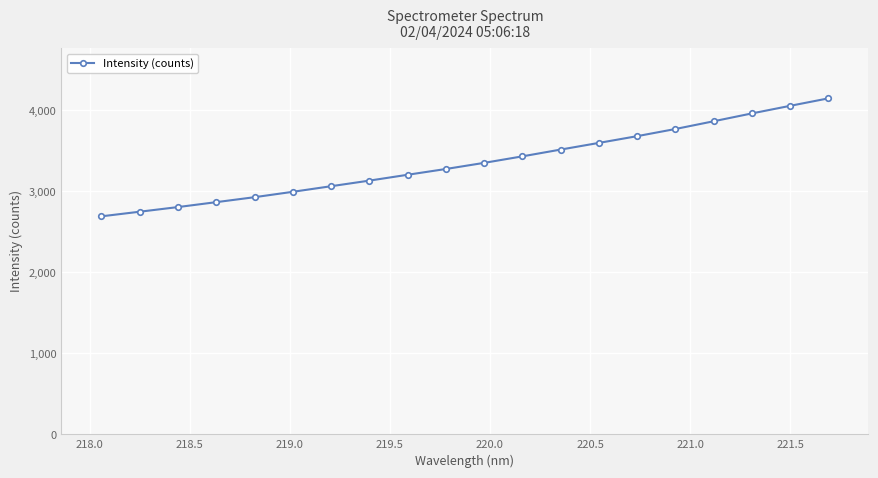

What is the smallest value displayed?

2692.0